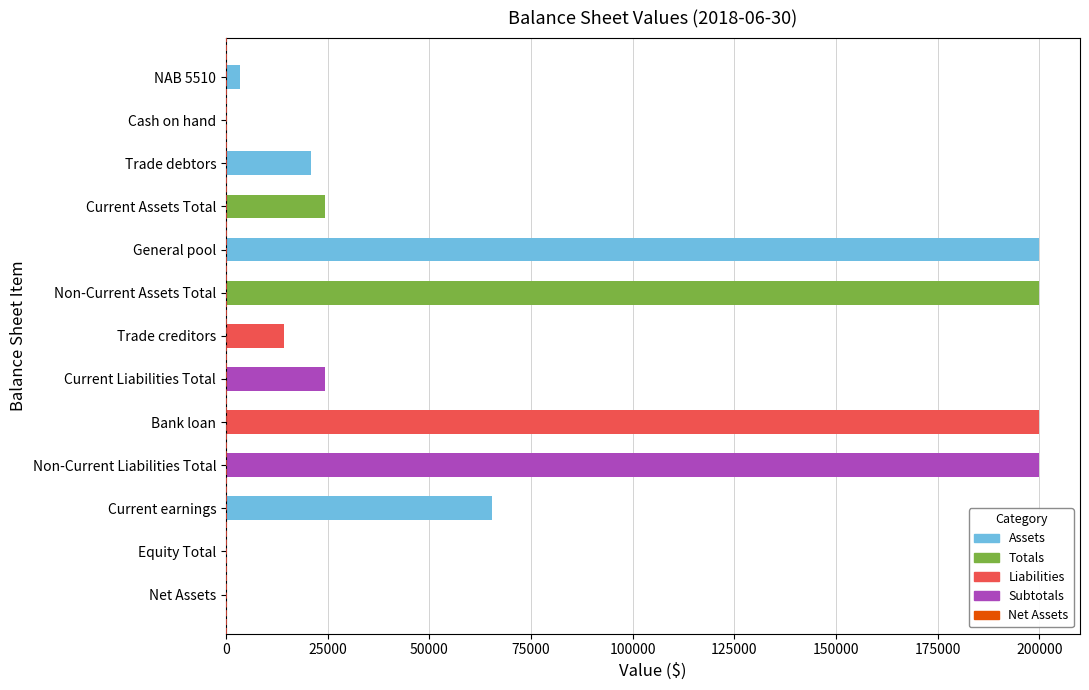

Between Trade debtors and General pool, which is larger?

General pool